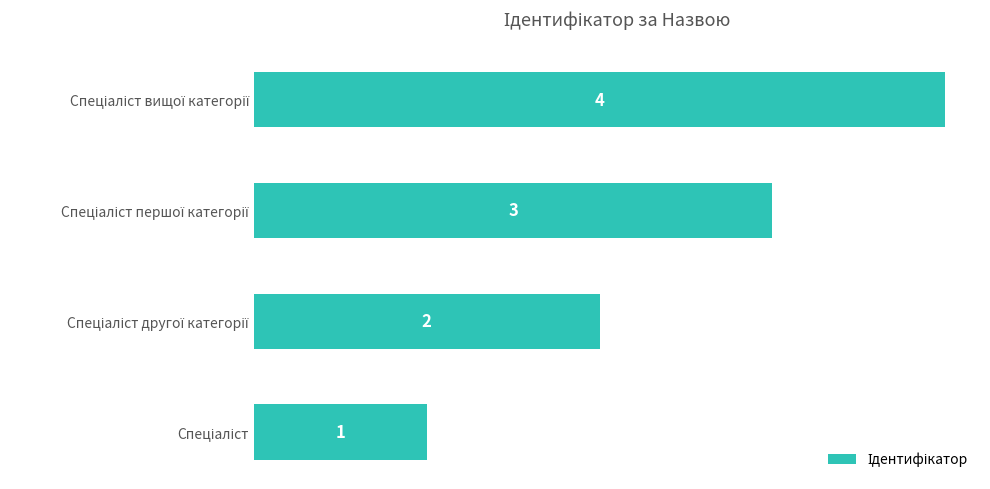

Count the values in the range 2 to 4.

3